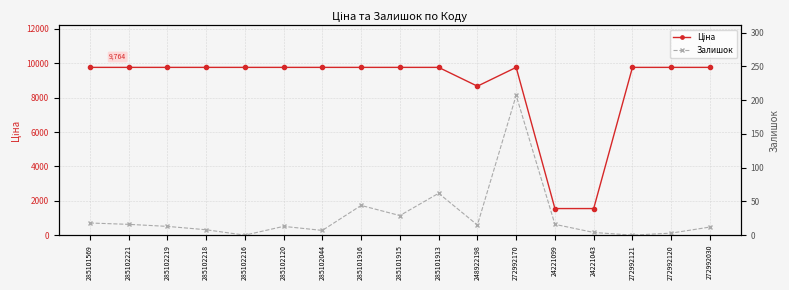

What is the label of the 5th point from the left?

285102216